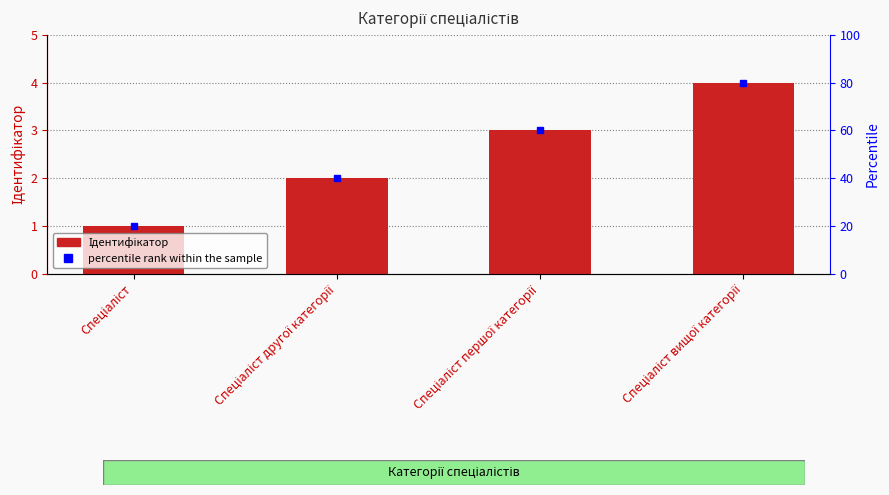

What is the value of the 3rd bar from the left?

3